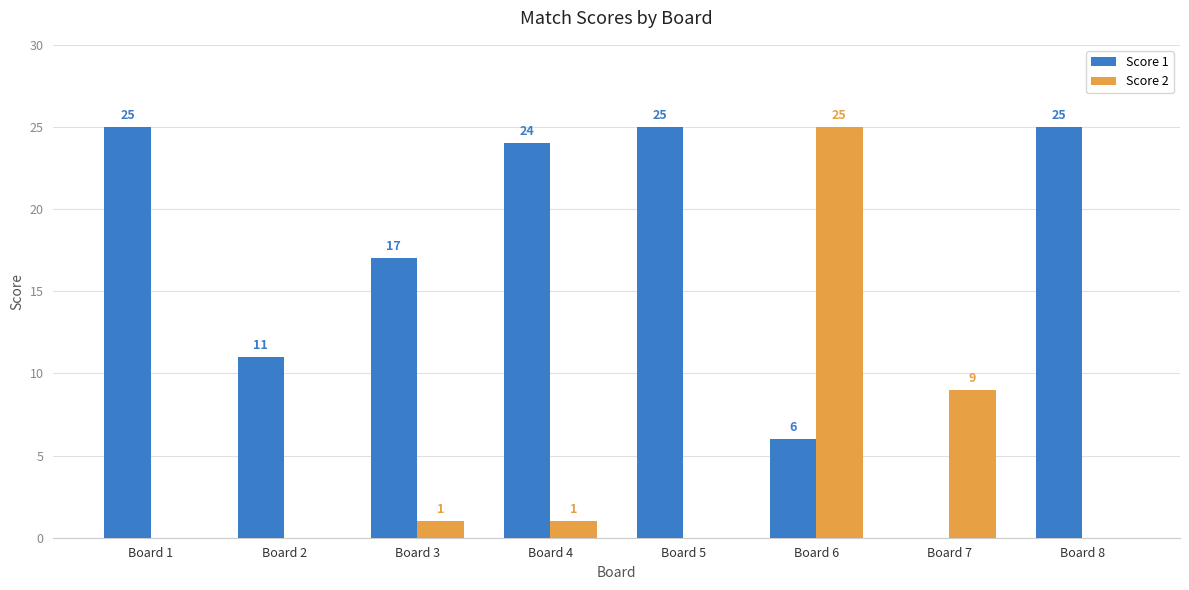

Read the Score 1 value at Board 5.

25